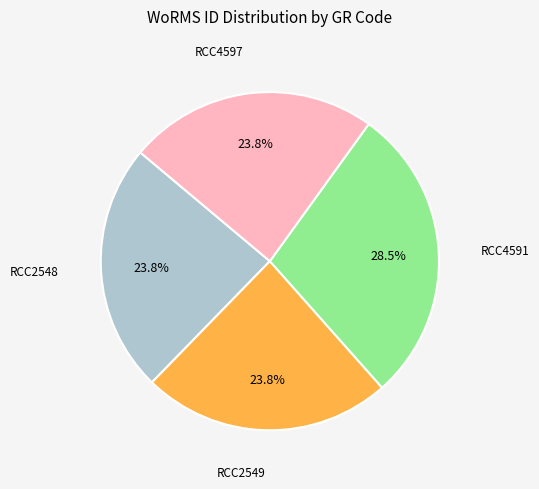

Does any single category account for the majority?

No